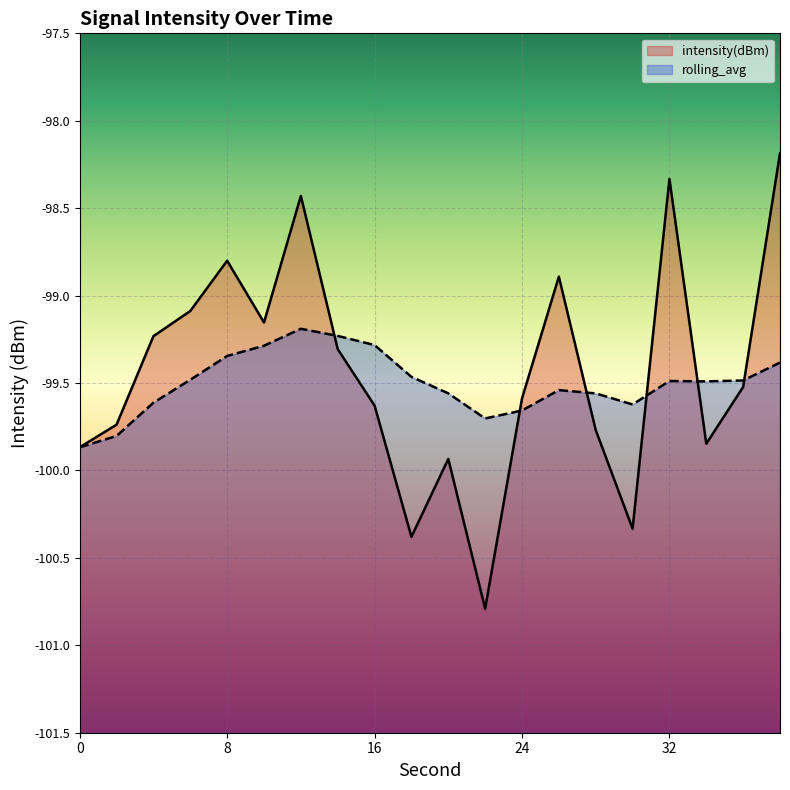

At which label does intensity(dBm) reach its peak?

38